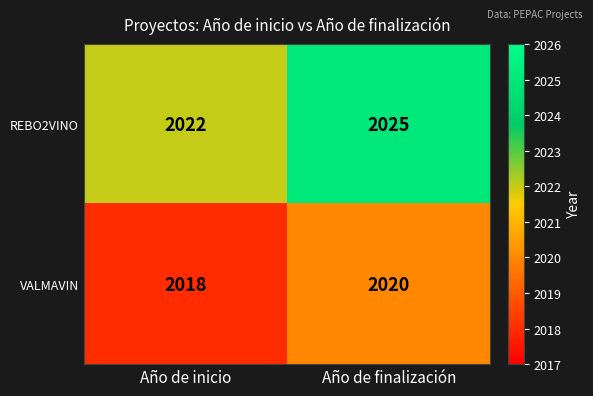

Count the number of data series in this chart.

2